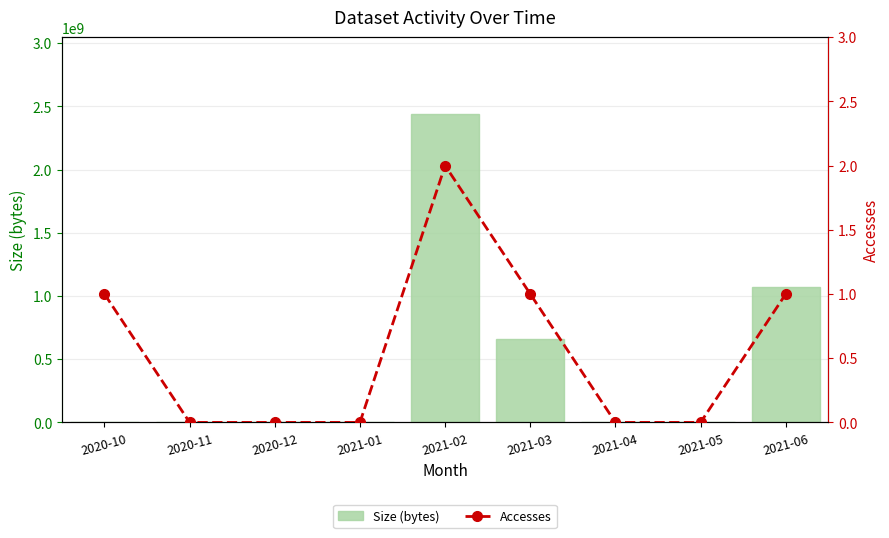

What are all the series names shown in the legend?

Size (bytes), Accesses